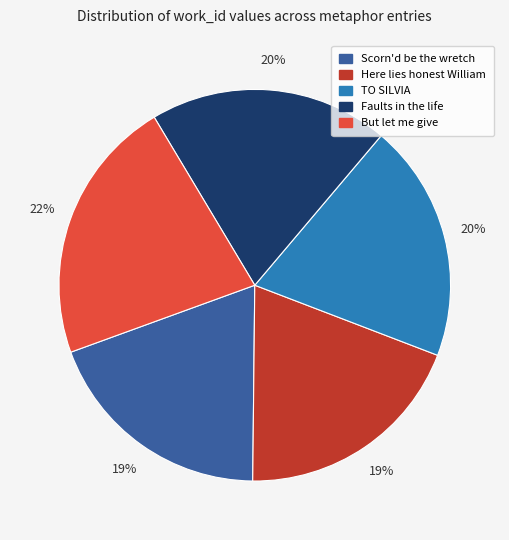

What is the largest slice in the pie chart?

But let me give